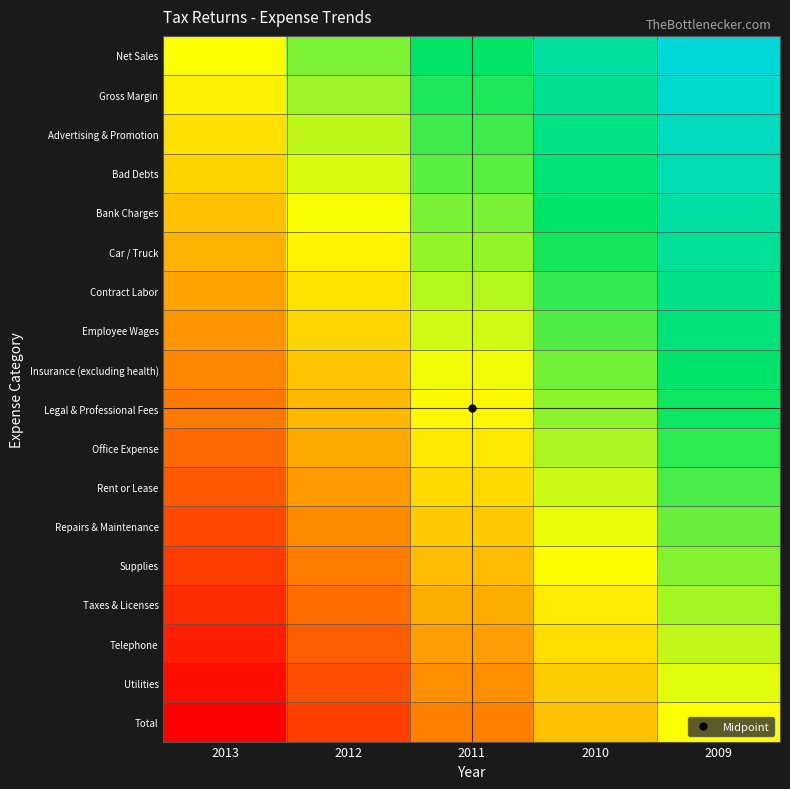

How many series are shown in this chart?

18